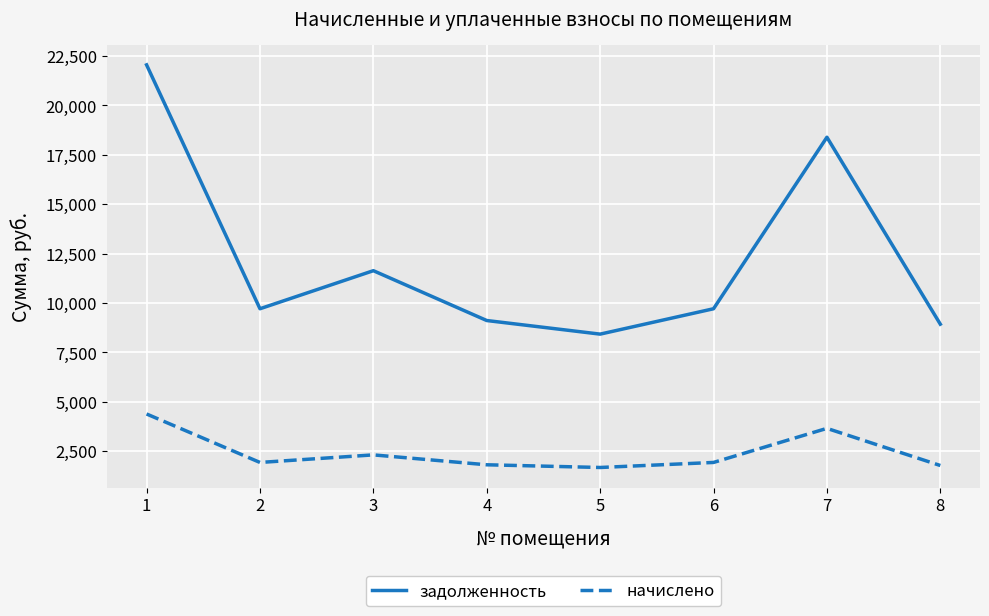

True or false: задолженность and начислено cross at least once.

False